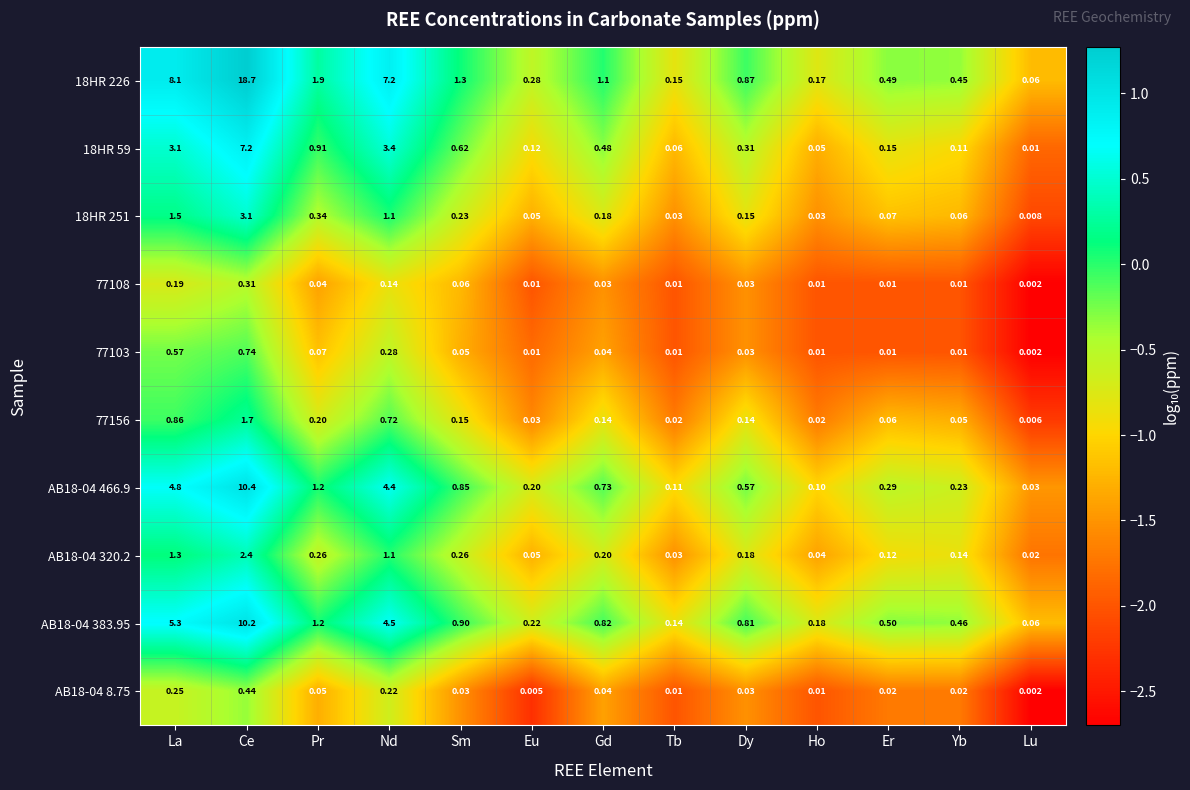

Is the value of 18HR 251 at Eu greater than the value of 18HR 59 at Dy?

No